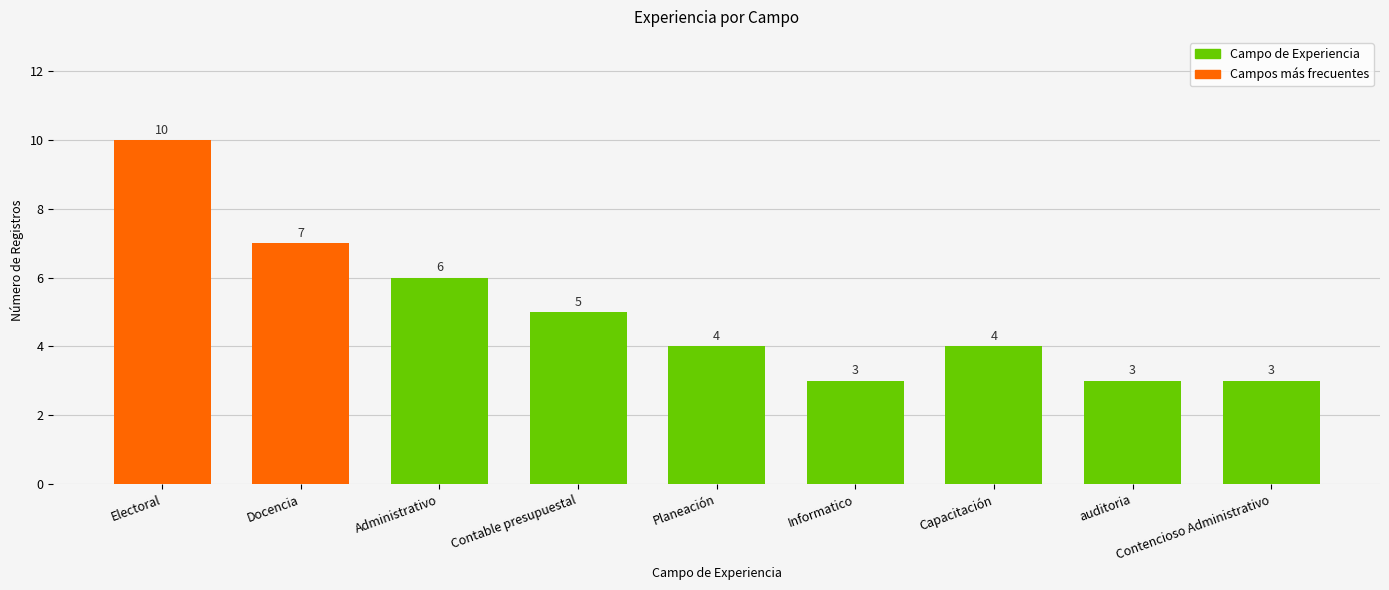

What is the change in value from Docencia to Capacitación?

-3